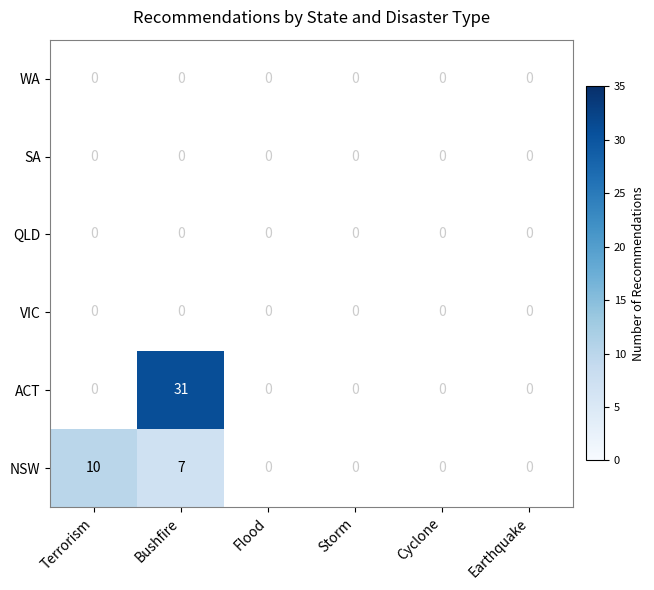

How many series are shown in this chart?

6